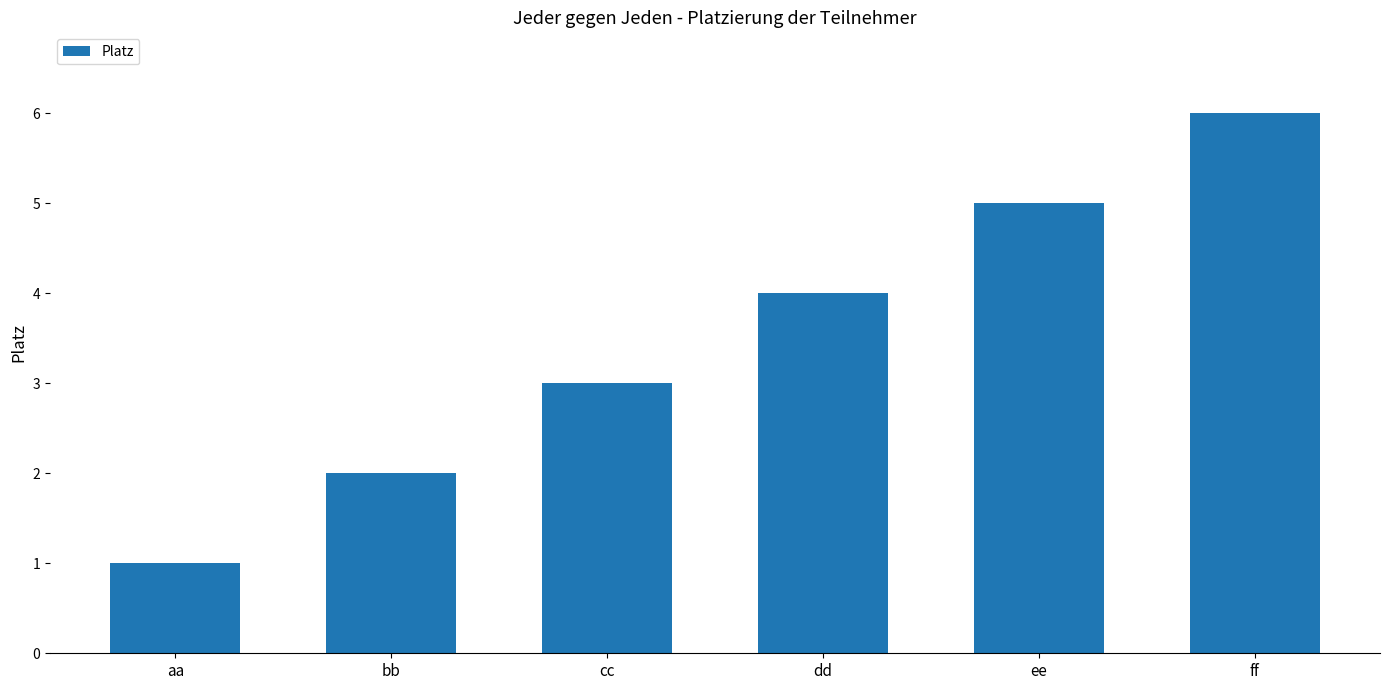

The value at cc is 3. True or false?

True